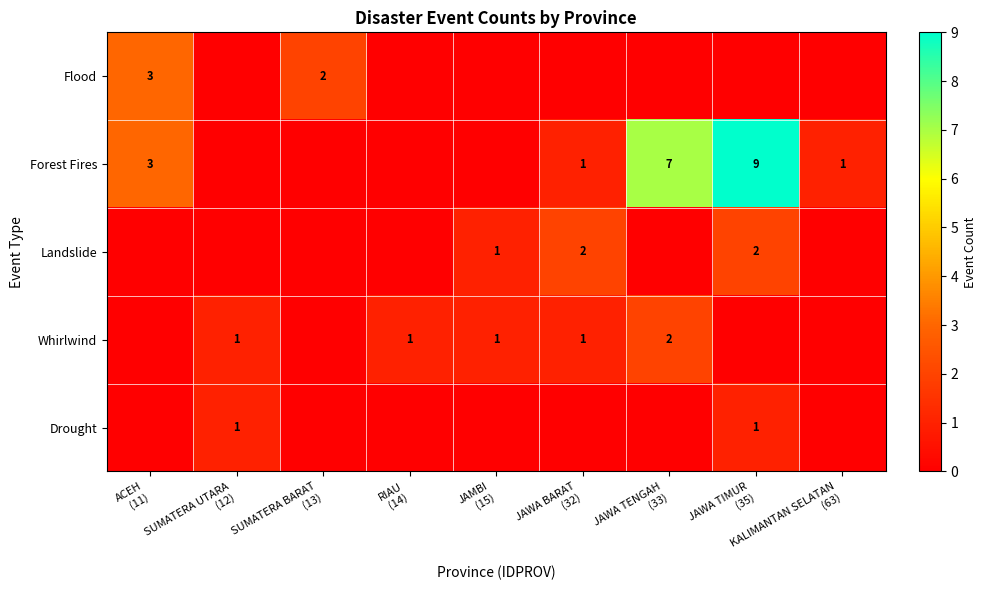

Is it true that Landslide equals 0 at SUMATERA UTARA (12)?

True